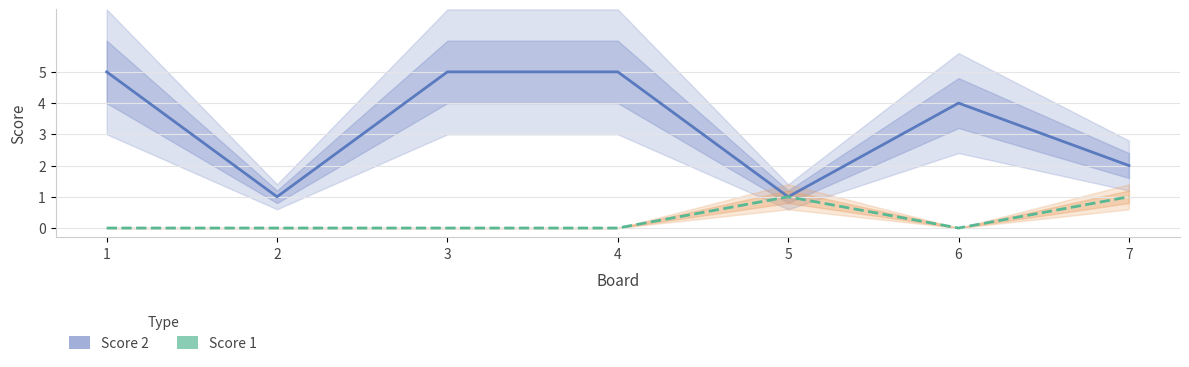

Reading right to left, transcribe all the data shown in this chart.

Score 2: 2	4	1	5	5	1	5
Score 1: 1	0	1	0	0	0	0